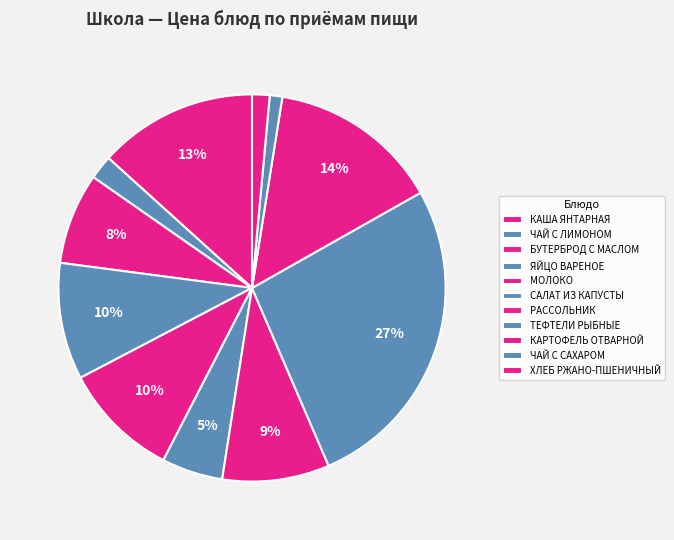

What portion of the pie excludes ХЛЕБ РЖАНО-ПШЕНИЧНЫЙ?

98.5%